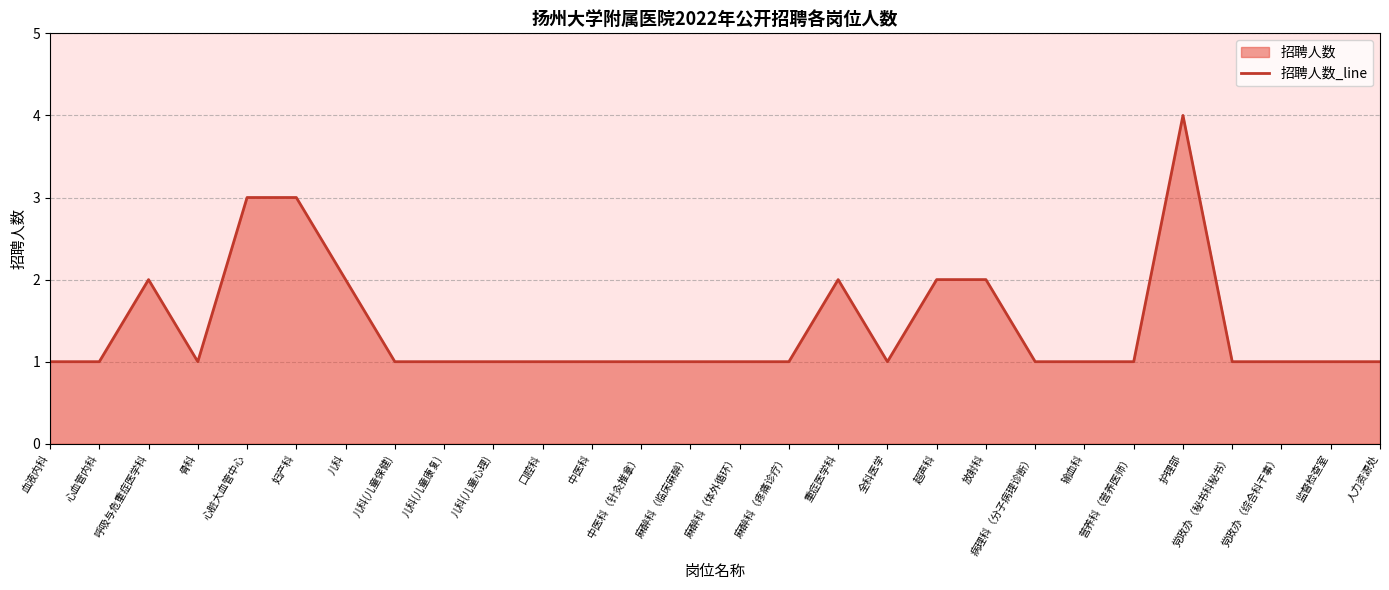

How many data points are above 1?

8